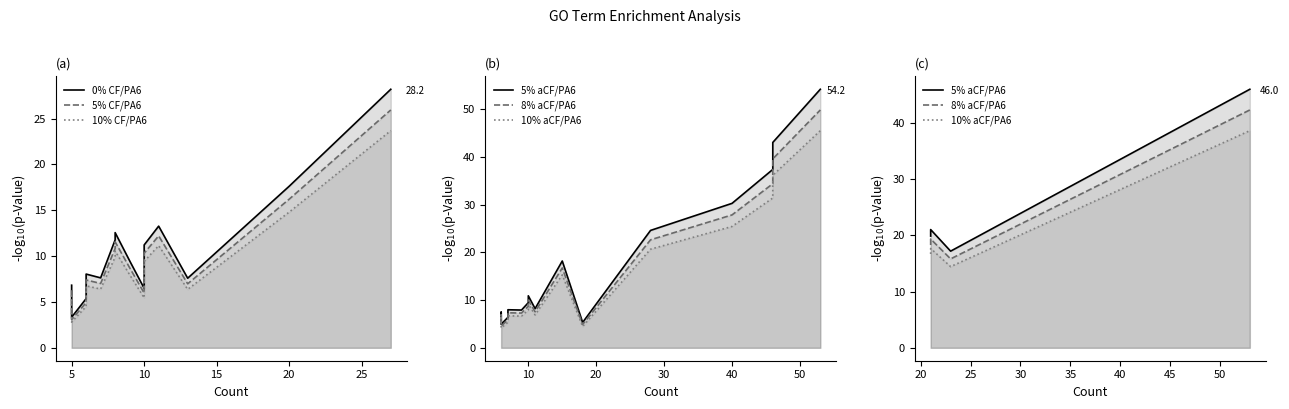

True or false: molecular function has more than 2 points higher than both neighbors.

False